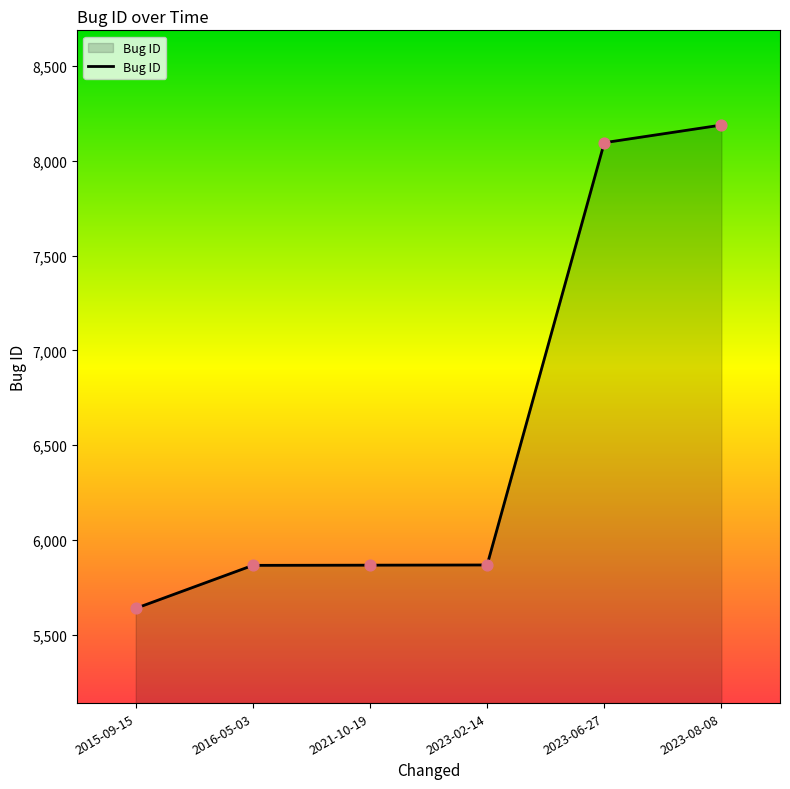

What is the change in value from 2021-10-19 to 2023-08-08?

+2323